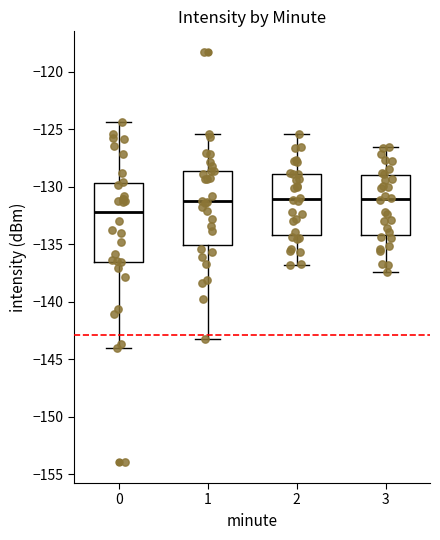

Reading left to right, transcribe this box plot: for each box, give where its median line is, the range the box spans, and where its two whiskers end, as read against the y-axis. The values are not printed on the chart, so give them approximately, as read against the axis.

0: median -132.0, box -136.5 to -129.5, whiskers -144.0 to -124.5
1: median -131.5, box -135.0 to -128.5, whiskers -143.5 to -125.5
2: median -131.0, box -134.0 to -129.0, whiskers -137.0 to -125.5
3: median -131.0, box -134.0 to -129.0, whiskers -137.5 to -126.5